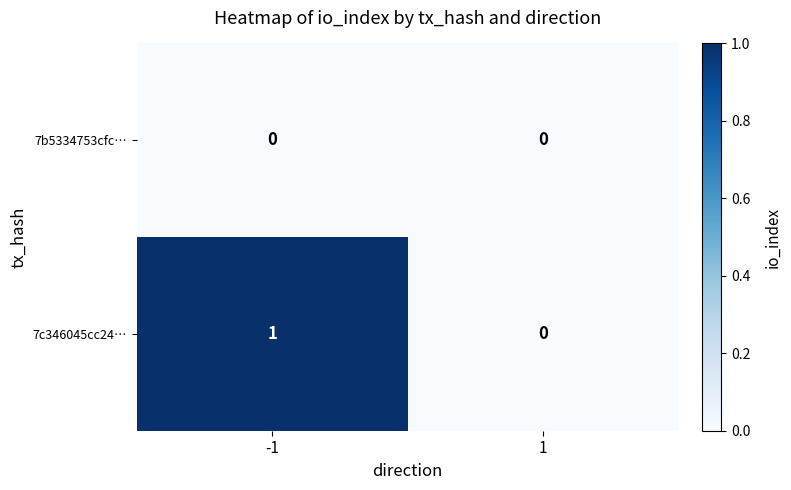

Rank the series at -1 from highest to lowest value.

7c346045cc24…, 7b5334753cfc…